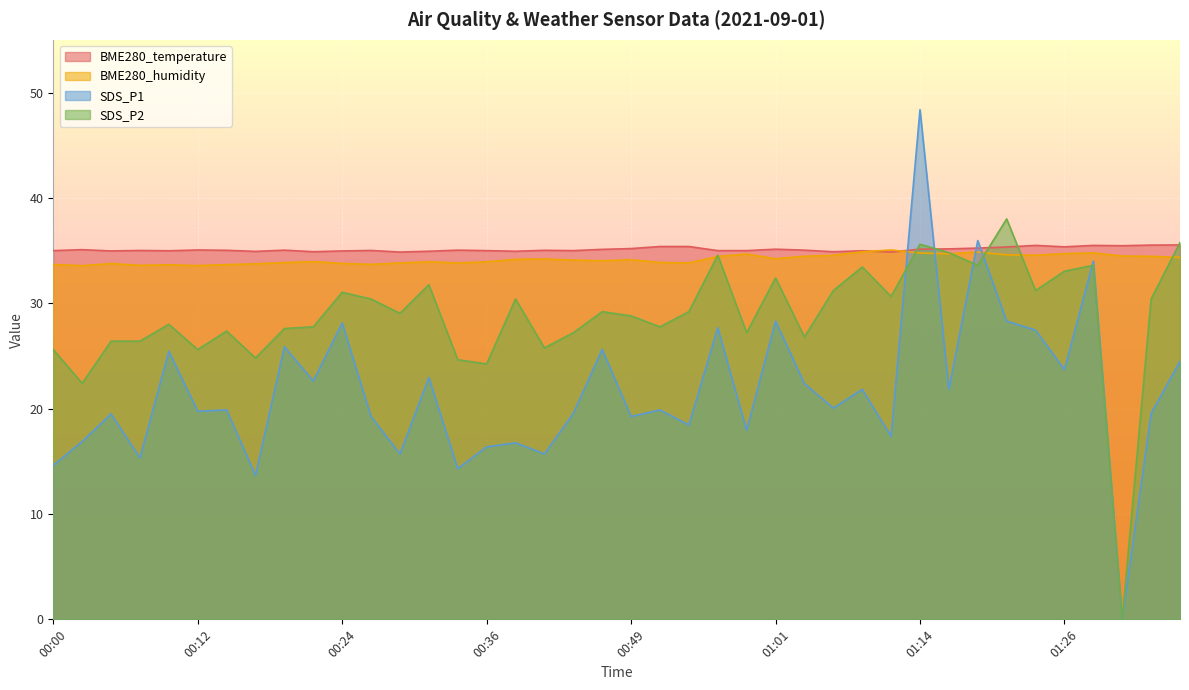

The BME280_temperature series shows 35.4 at 01:26. True or false?

True